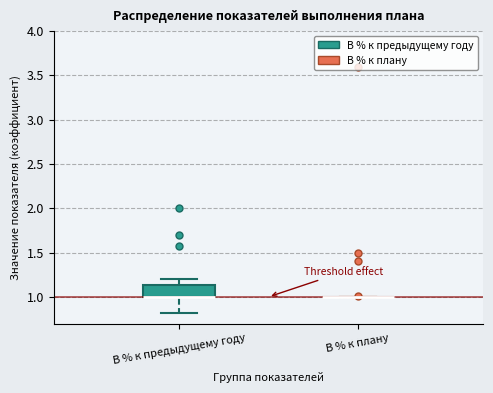

Reading left to right, read every box against the y-axis: the position of its median line, the range the box covers, and the ends of its whiskers. The values are not printed on the chart, so give them approximately, as read against the axis.

В % к предыдущему году: median 1.00 (drawn on the box's lower edge), box 1.00 to 1.15, whiskers 0.80 to 1.20
В % к плану: box collapsed to a line at 1.00, whiskers 1.00 to 1.00